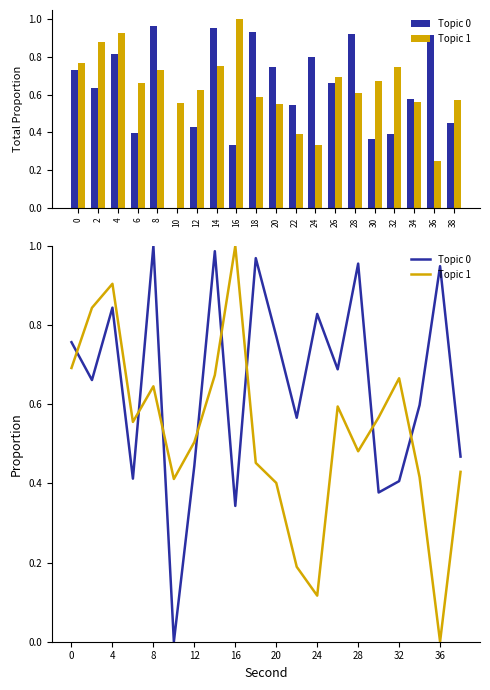

Count the number of categories in the chart.

20